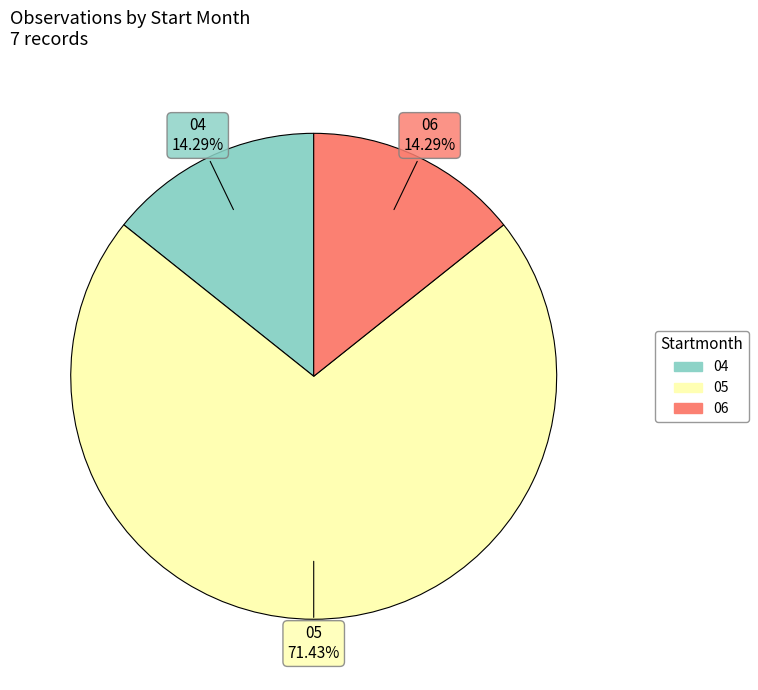

To the nearest percent, what is the average slice percentage?

33%